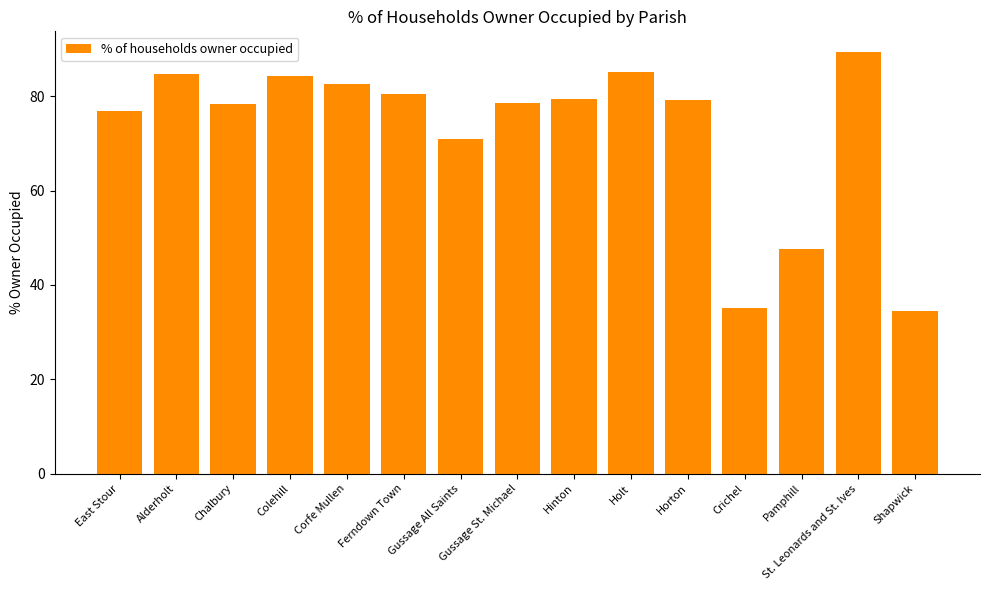

True or false: the data shows 76.9 at East Stour.

True